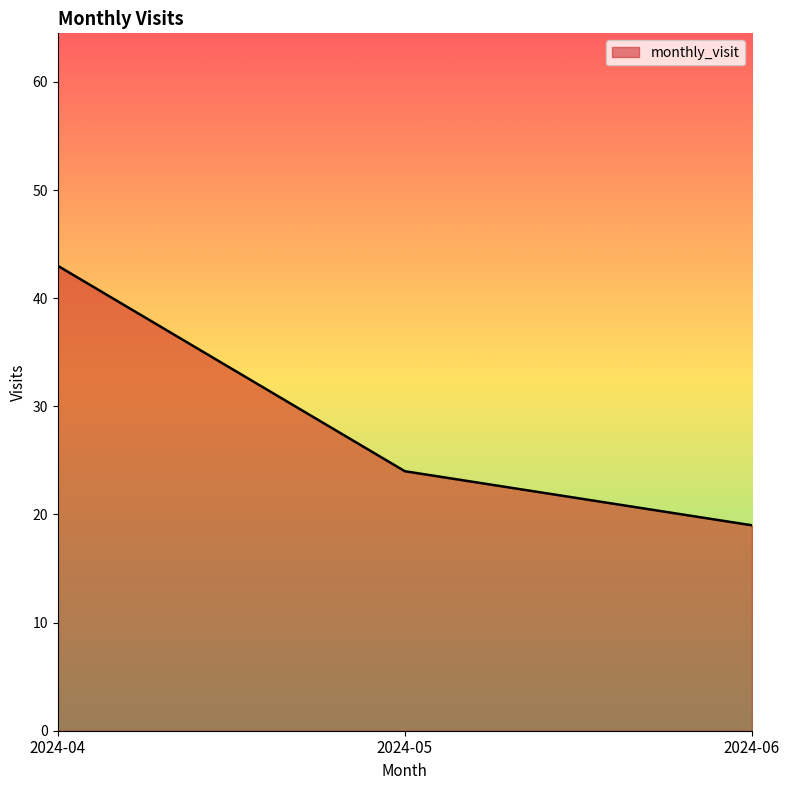

Where is the data nearest to the value 31?

2024-05